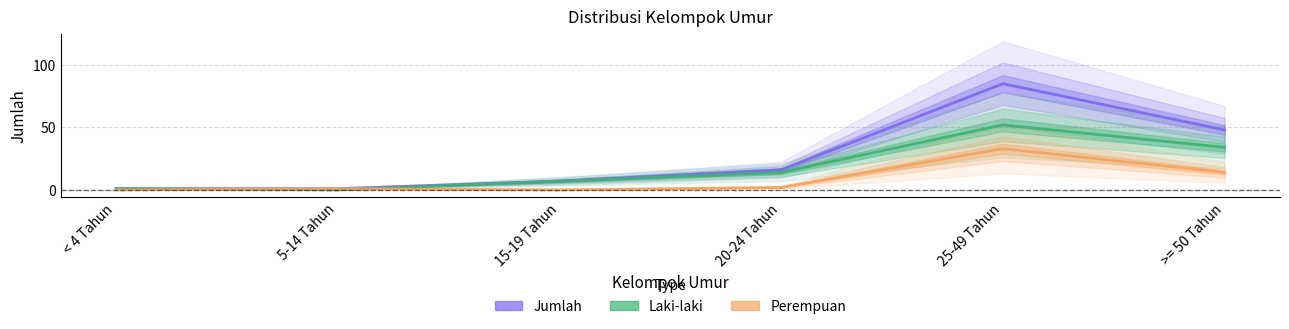

What is the value of the Perempuan point at the 4th from the left?

2